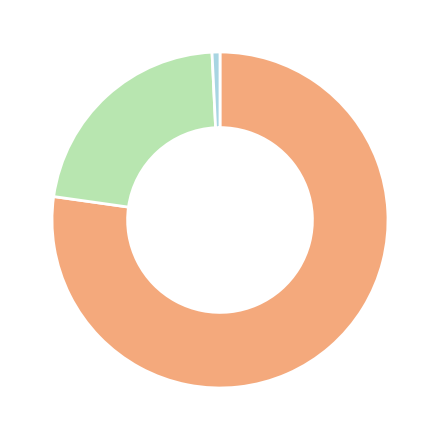

Is there any slice that represents more than half of the pie?

Yes